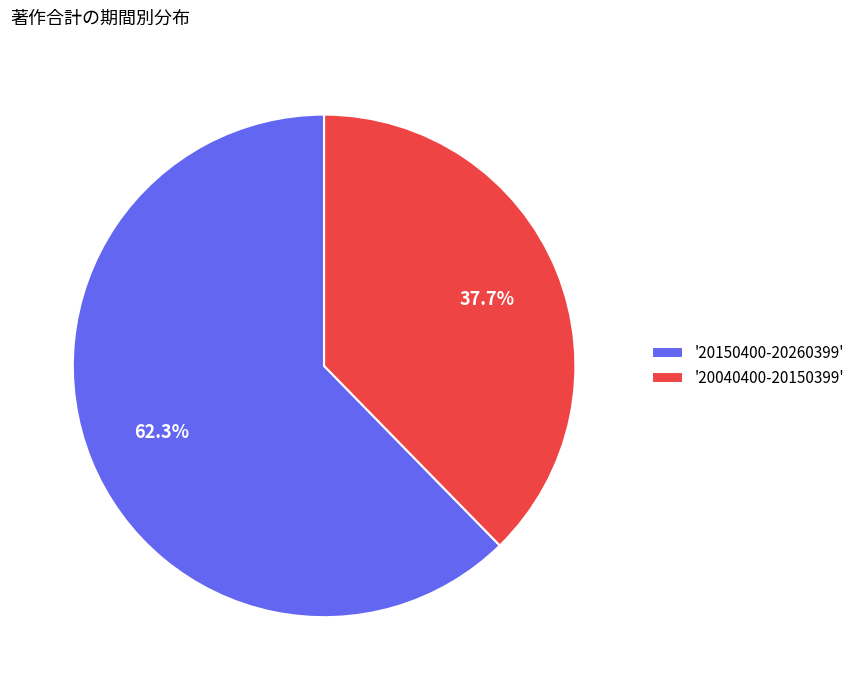

Which has a higher value, '20040400-20150399' or '20150400-20260399'?

'20150400-20260399'